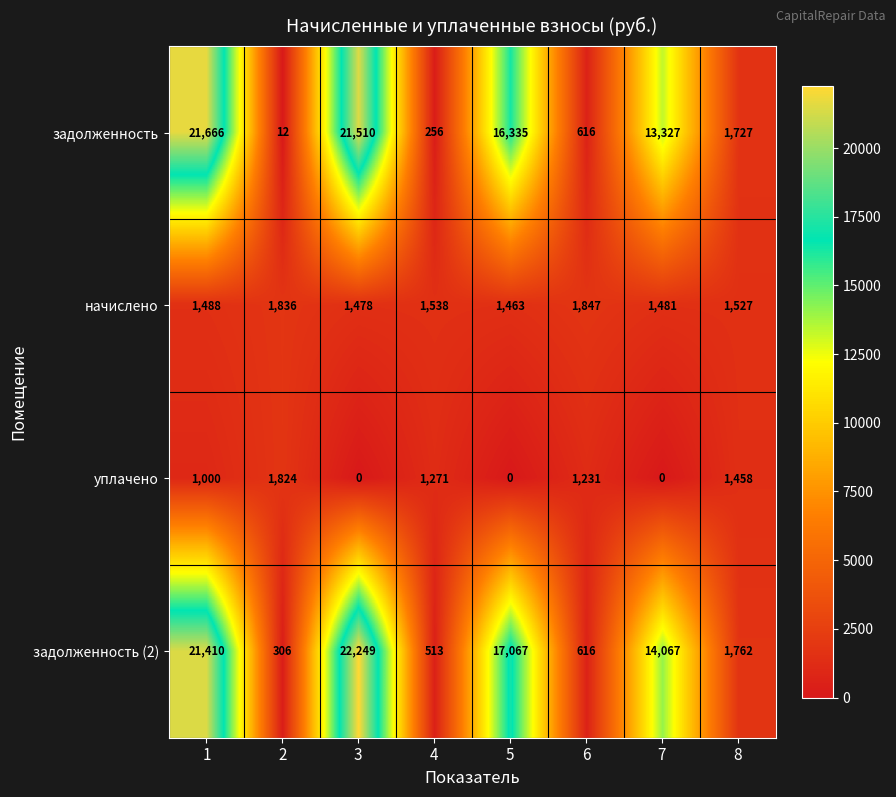

How many data points does each series have?

8